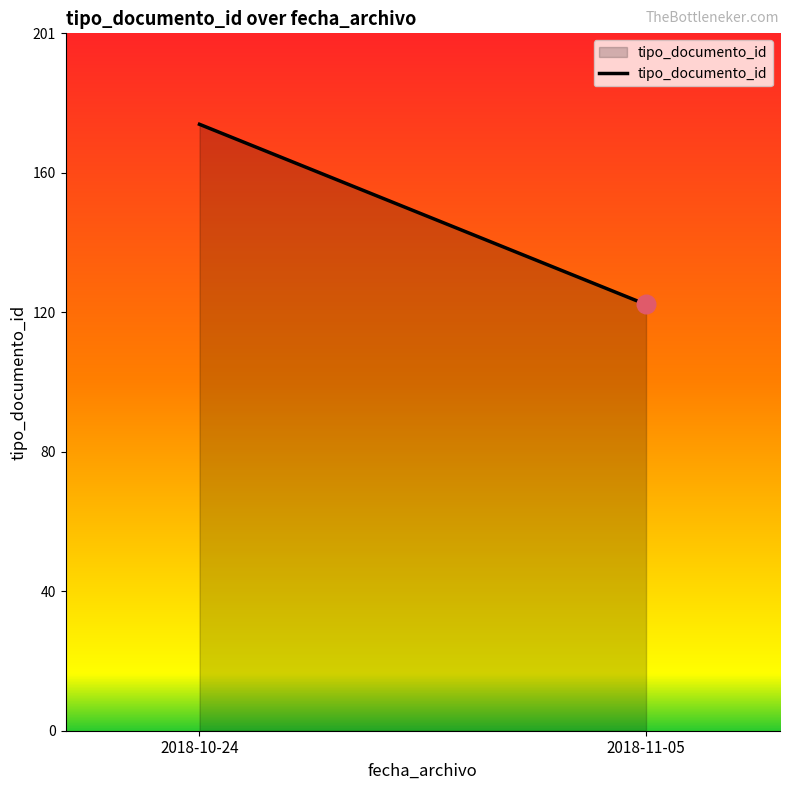

Which has a higher value, 2018-10-24 or 2018-11-05?

2018-10-24